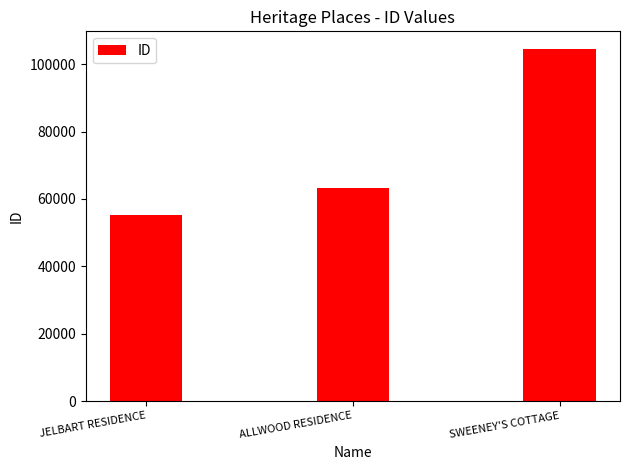

Reading right to left, transcribe all the data shown in this chart.

SWEENEY'S COTTAGE=104520	ALLWOOD RESIDENCE=63227	JELBART RESIDENCE=55207